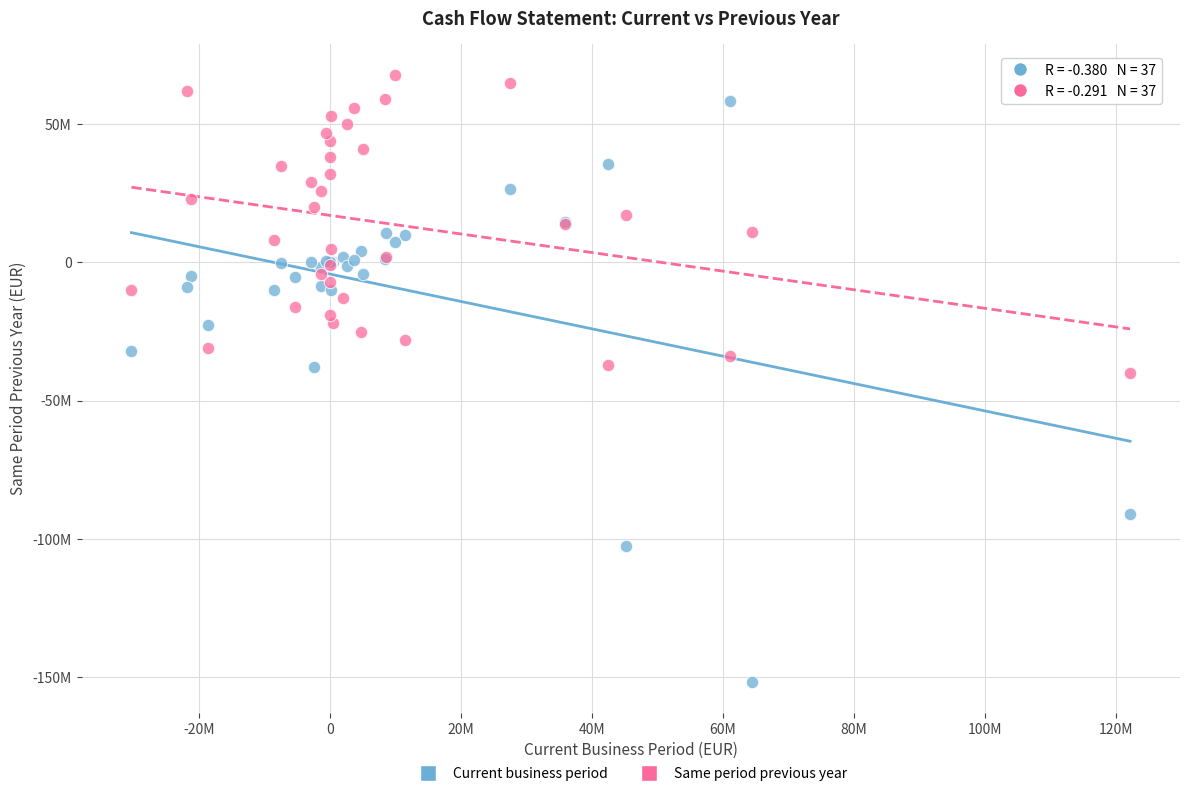

What are all the series names shown in the legend?

Current business period, Same period previous year